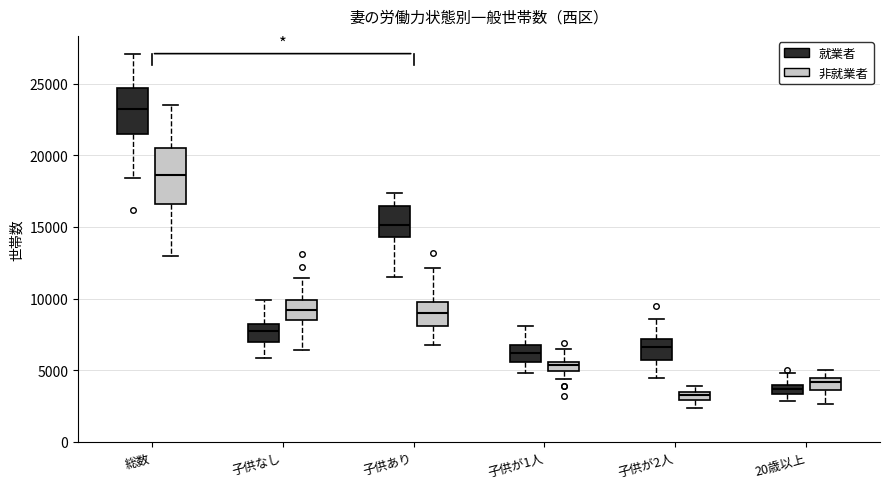

Which box is the tallest, from its lower edge to its upper edge?

総数 (非就業者)